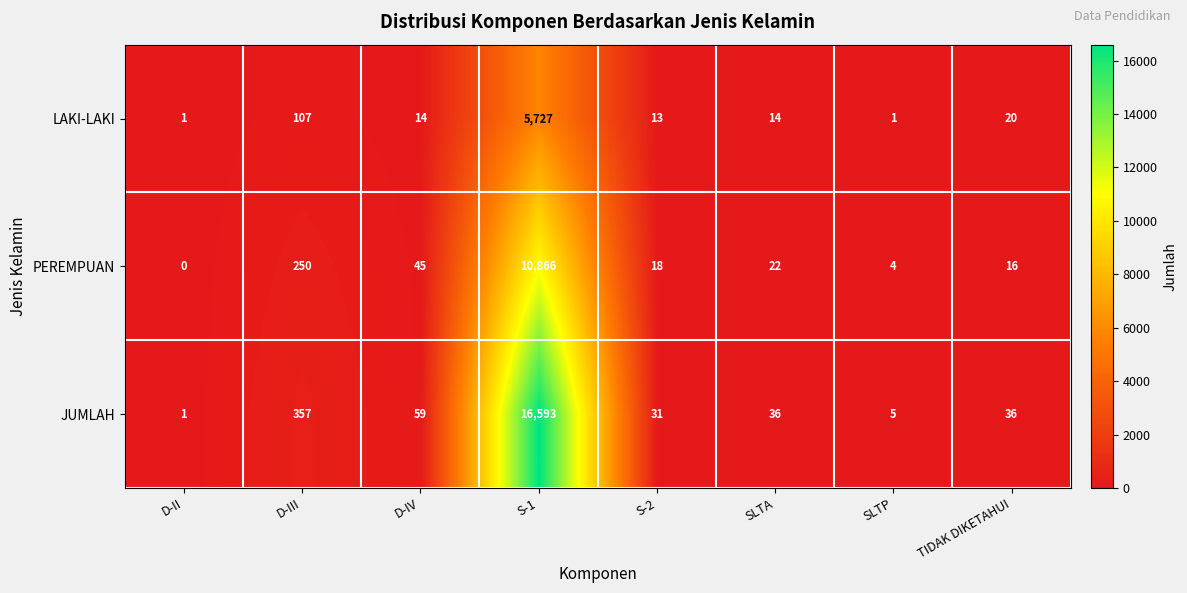

At which category is the sum across all series the highest?

S-1